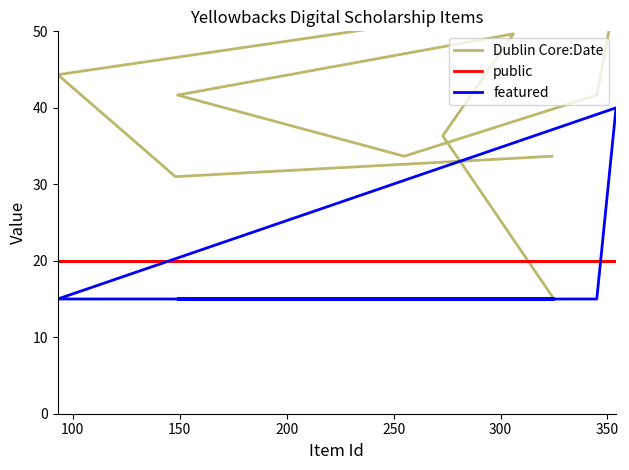

Rank the series by their maximum value, from highest to lowest.

Dublin Core:Date, featured, public